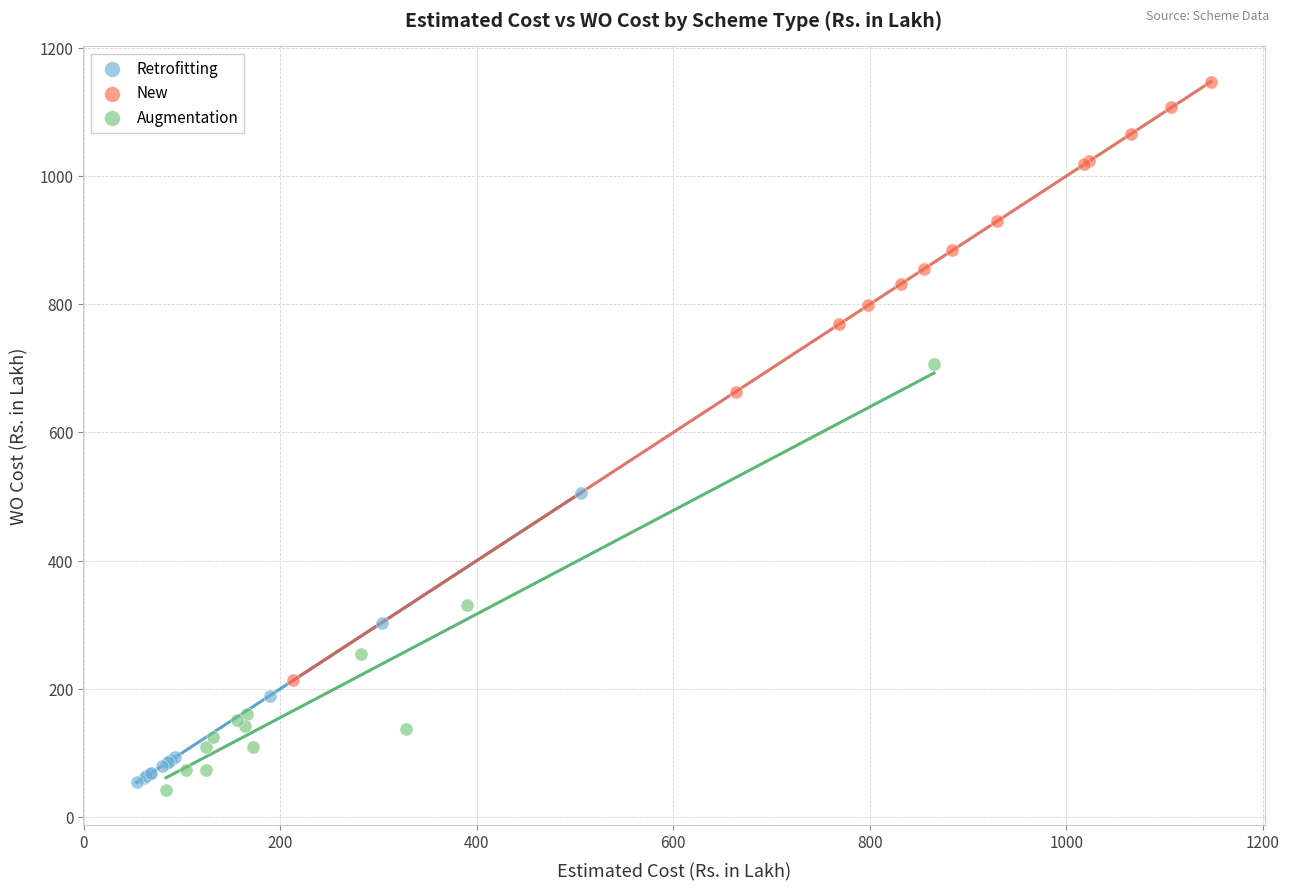

Which series has the largest Y range (max minus min)?

New